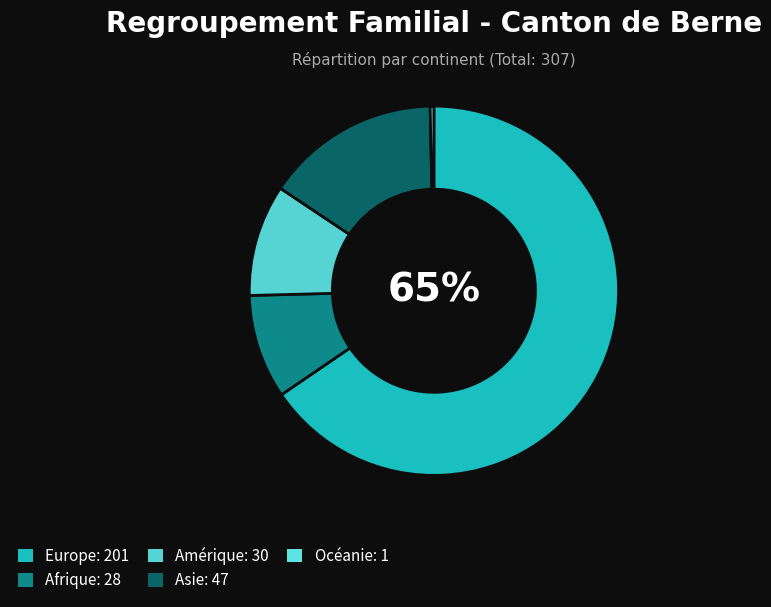

Count the number of slices in the pie.

5